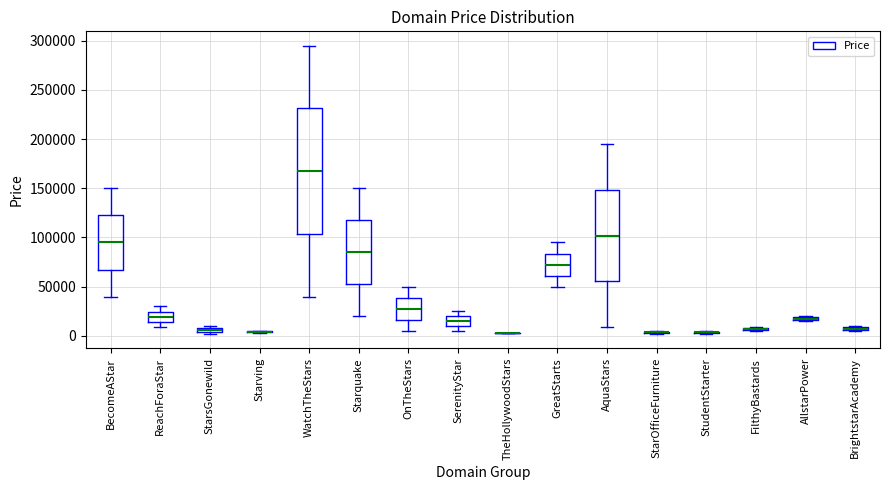

Where does the lower whisker of the box for GreatStarts end on the y-axis? The values are not printed on the chart, so give them approximately, as read against the axis.

50000